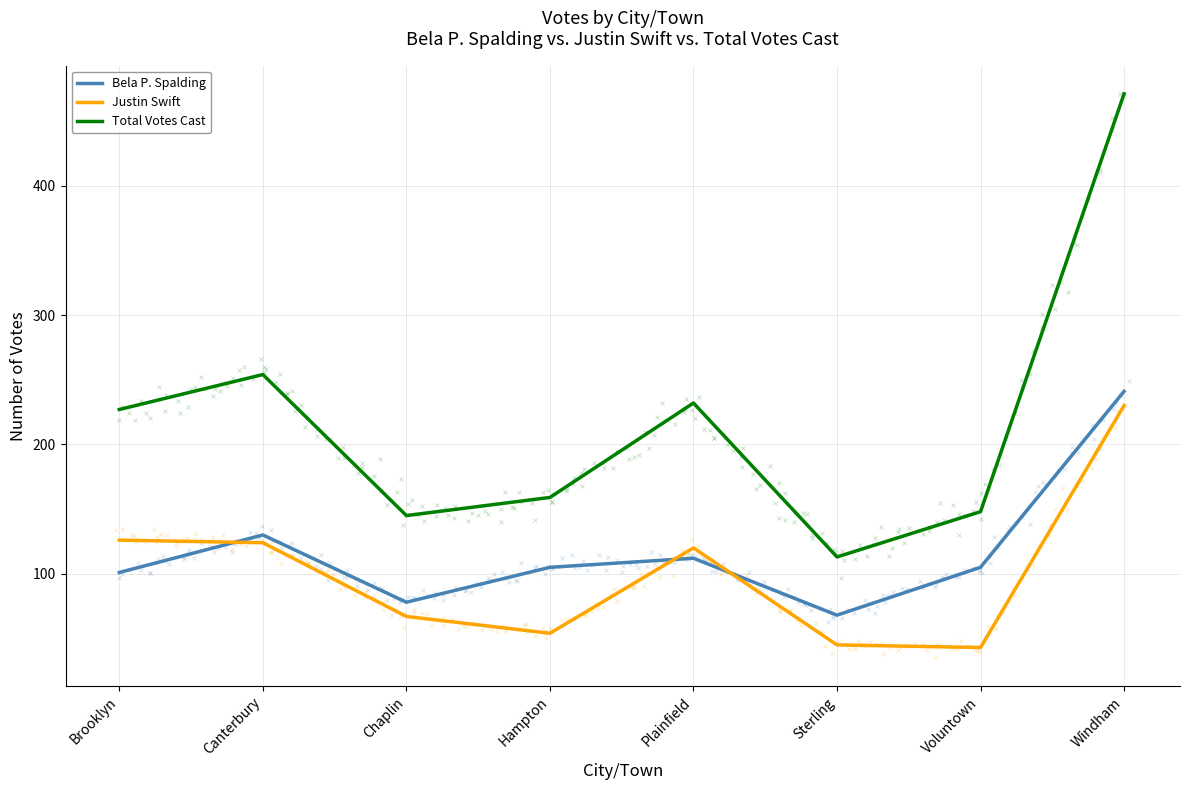

What is the value of the Justin Swift point at the 2nd from the left?

124